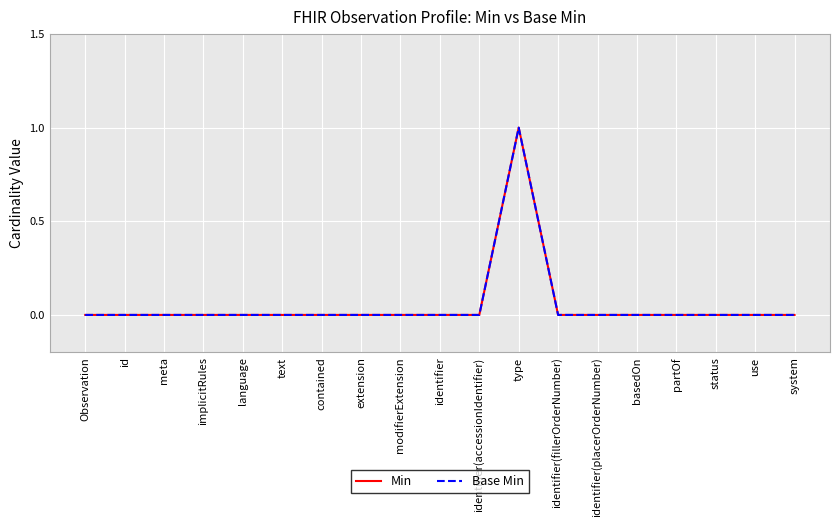

True or false: Base Min has a value of 0 at status.

True